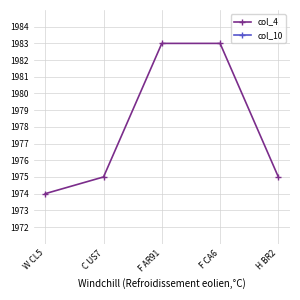

Between C US7 and H BR2, which is larger?

C US7